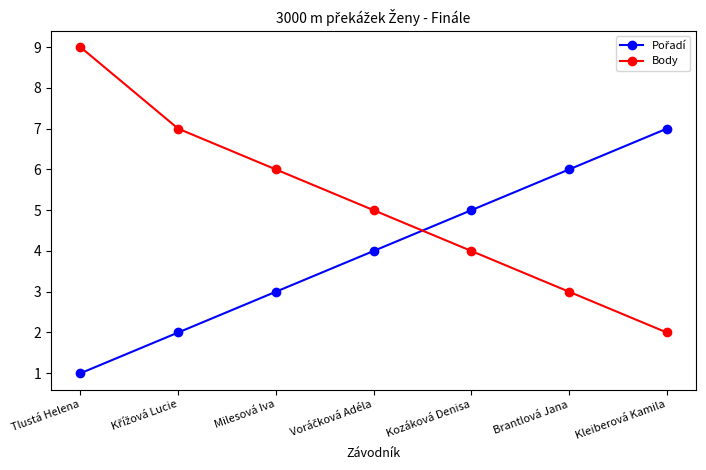

What is the total value across all series at Tlustá Helena?

10